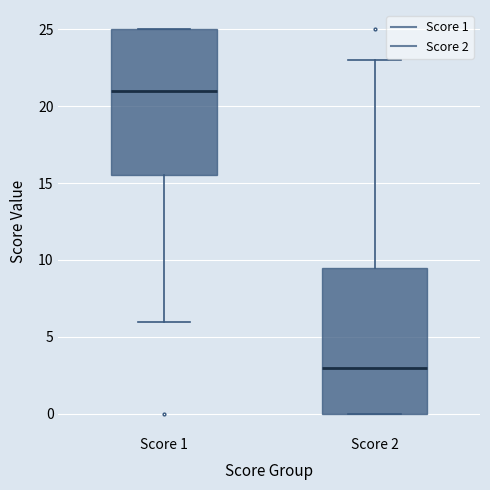

Reading left to right, read every box against the y-axis: the position of its median line, the range the box covers, and the ends of its whiskers. The values are not printed on the chart, so give them approximately, as read against the axis.

Score 1: median 21.0, box 15.5 to 25.0, whiskers 6.0 to 25.0
Score 2: median 3.0, box 0.0 to 9.5, whiskers 0.0 to 23.0